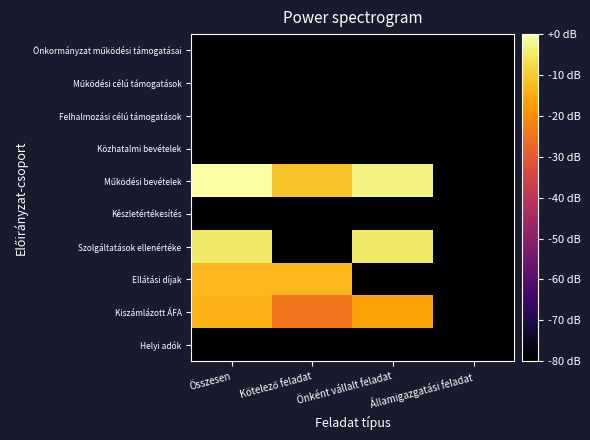

What is the total value across all series at Államigazgatási feladat?

-800.0